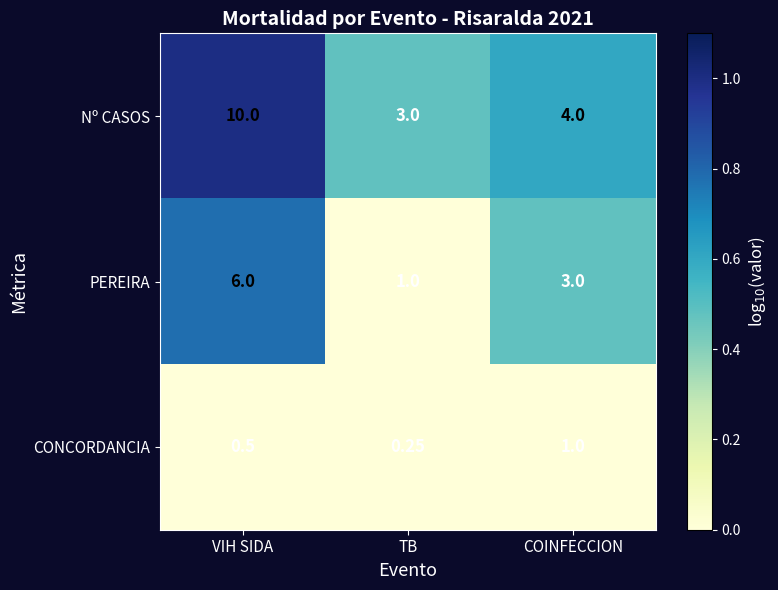

Which series has the widest spread of values?

Nº CASOS